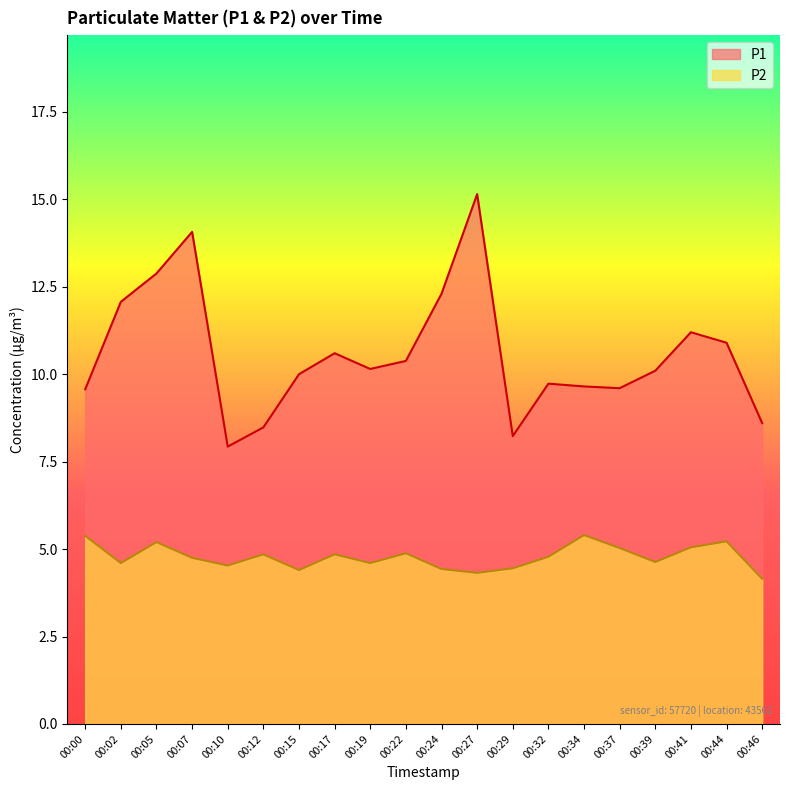

Rank the categories by P1 value from highest to lowest.

00:27, 00:07, 00:05, 00:24, 00:02, 00:41, 00:44, 00:17, 00:22, 00:19, 00:39, 00:15, 00:32, 00:34, 00:37, 00:00, 00:46, 00:12, 00:29, 00:10